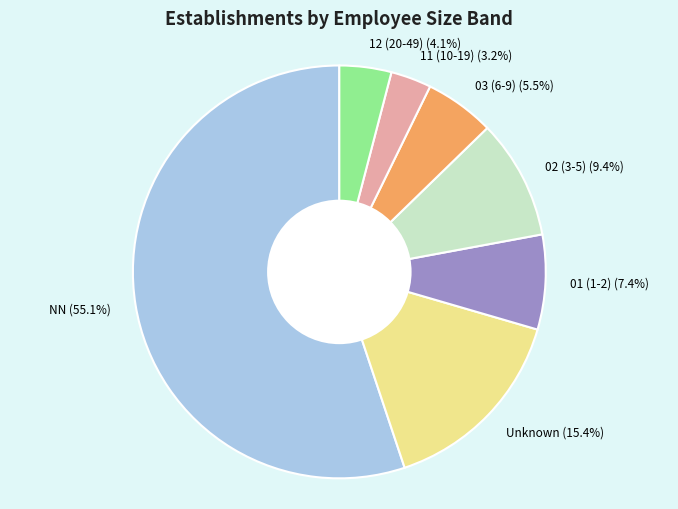

How many slices are in this pie chart?

7